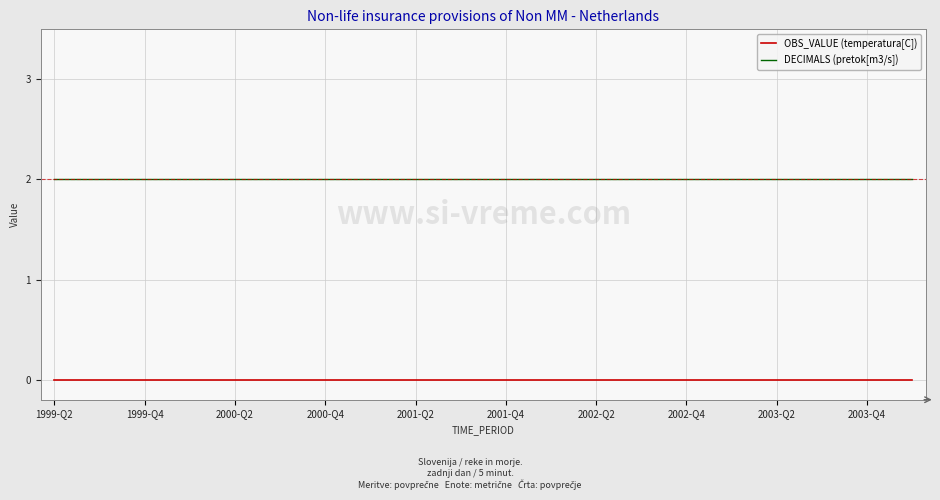

True or false: OBS_VALUE (temperatura[C]) and DECIMALS (pretok[m3/s]) cross at least once.

False